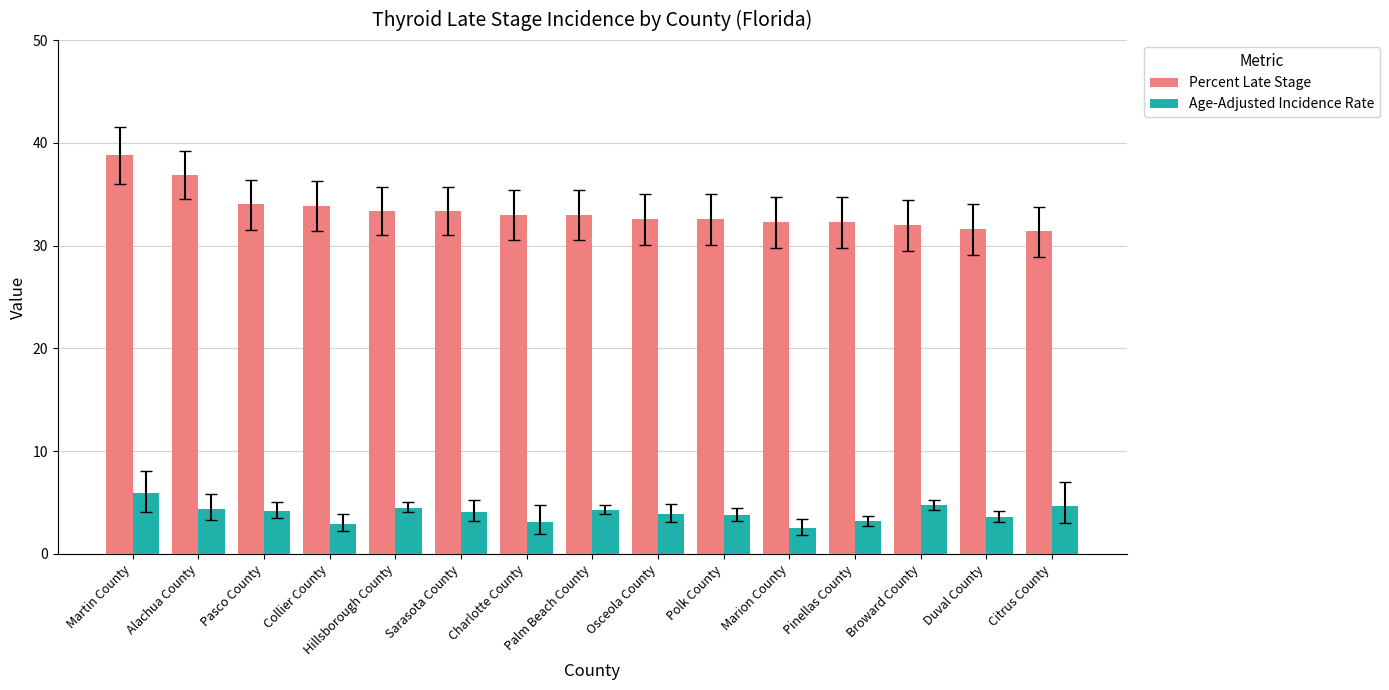

What is the minimum value for Age-Adjusted Incidence Rate?

2.5